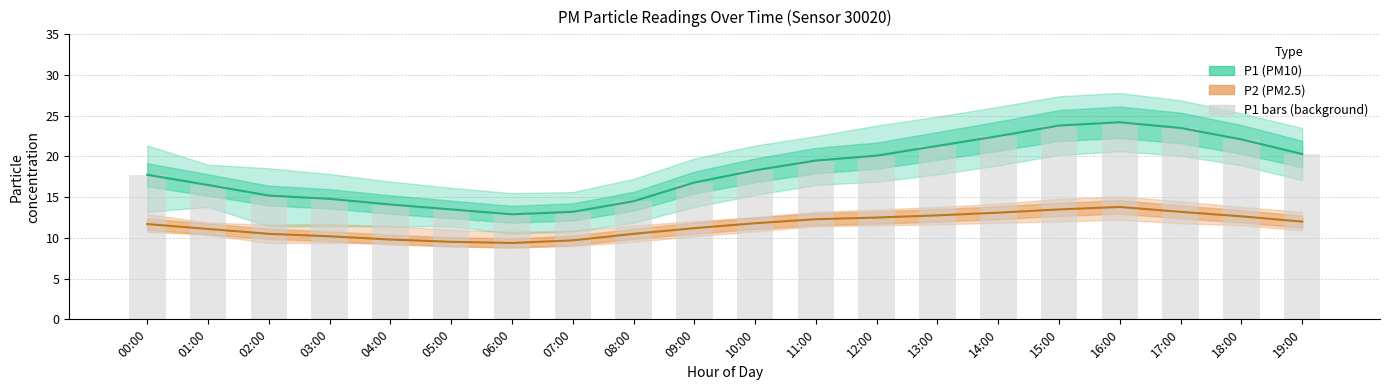

What is the maximum value shown in the chart?

24.2